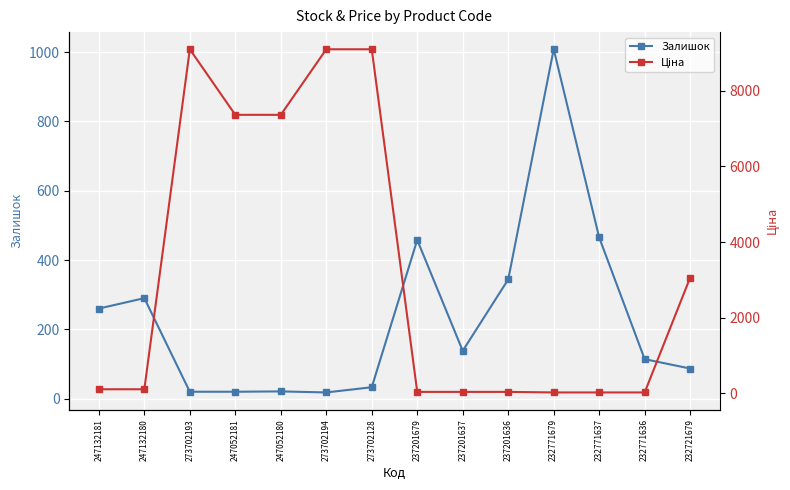

Where do Залишок and Ціна first cross each other?

247132180 and 273702193